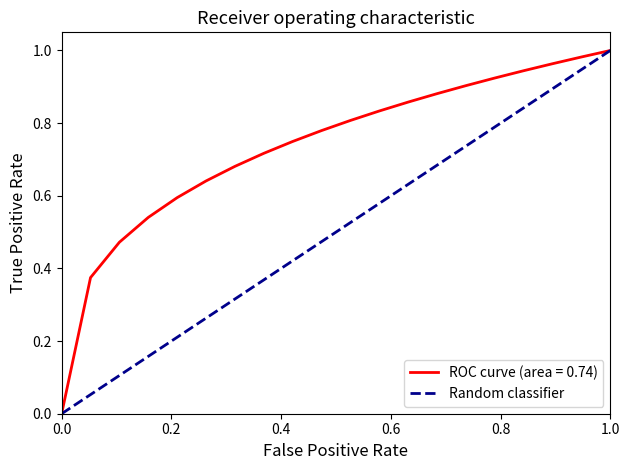

Count the values in the range 0 to 1.

2